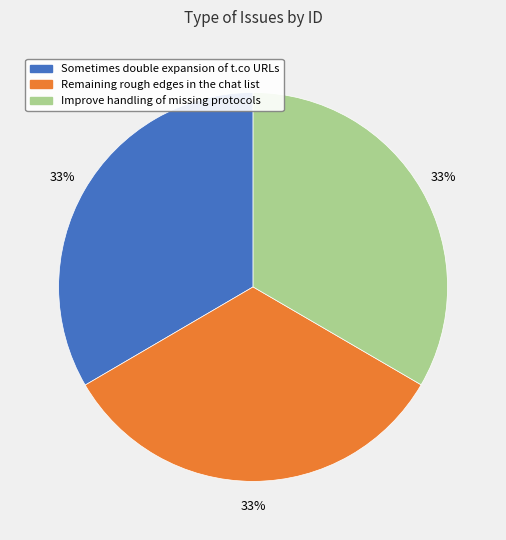

Combined, do Improve handling of missing protocols and Sometimes double expansion of t.co URLs account for over 50%?

Yes